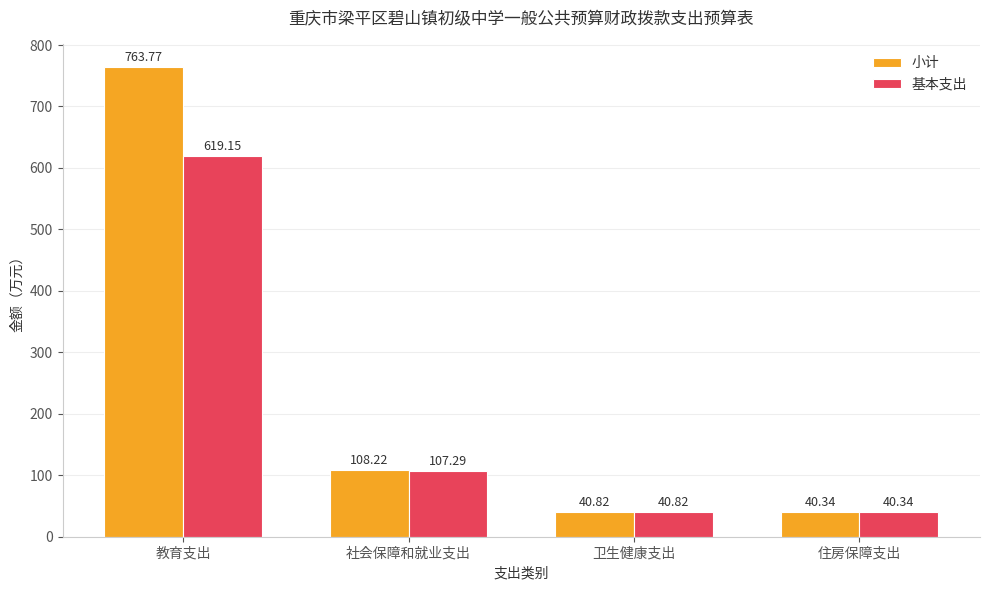

At 社会保障和就业支出, list the series in order from largest to smallest.

小计, 基本支出